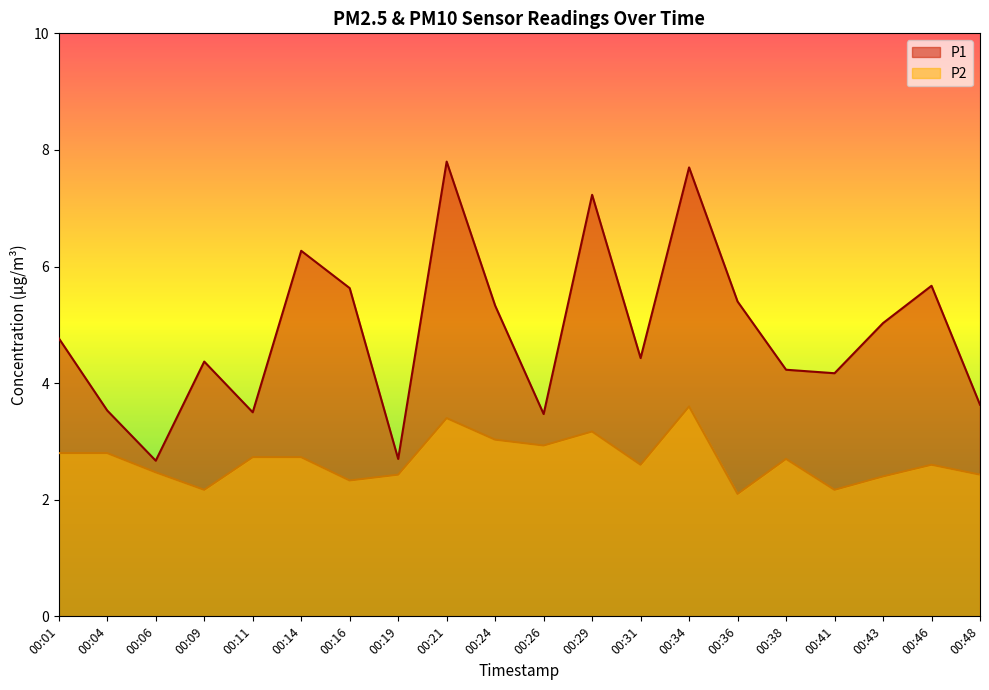

Rank the series by their average value, from lowest to highest.

P2, P1